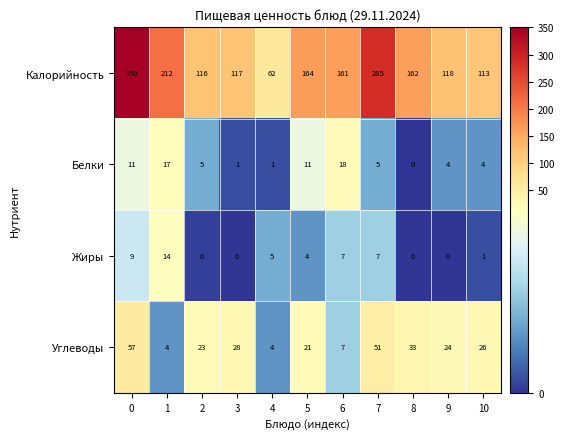

Is the value of Углеводы at 1 greater than the value of Калорийность at 8?

No